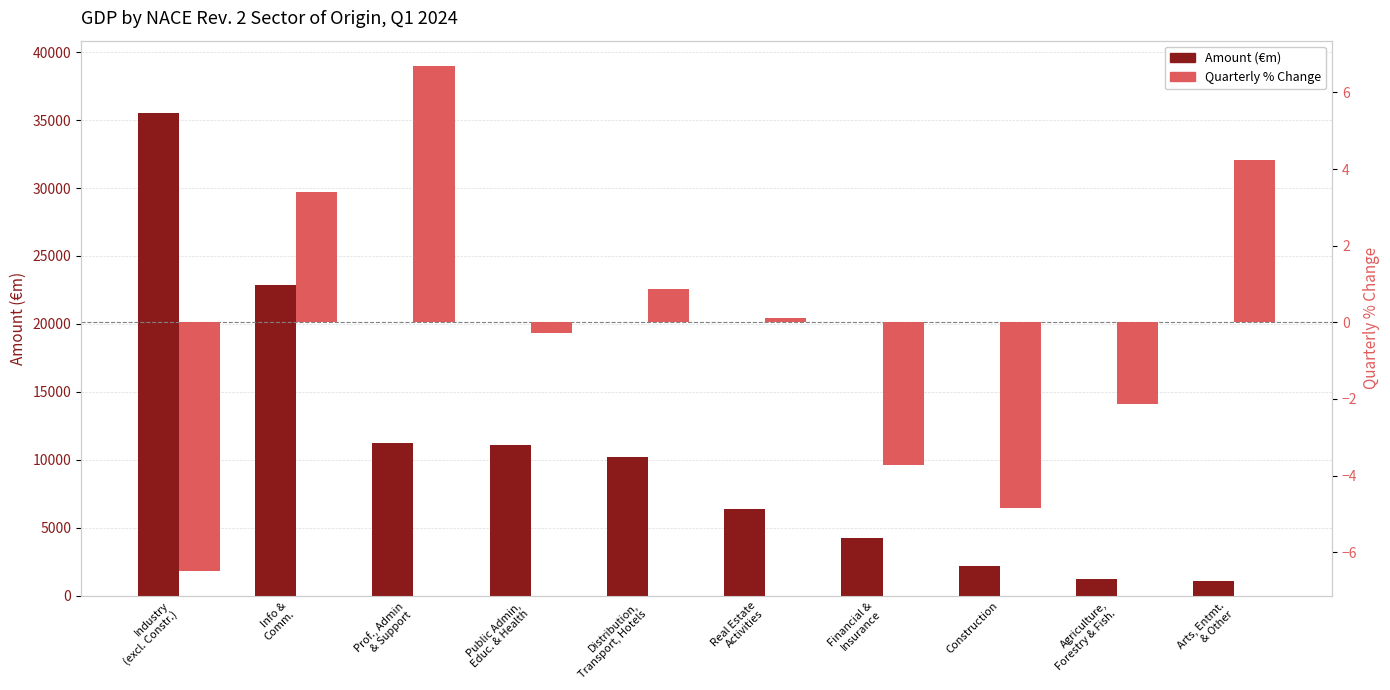

Between Public Admin,
Educ. & Health and Financial &
Insurance, which series saw the biggest shift?

Amount (€m)